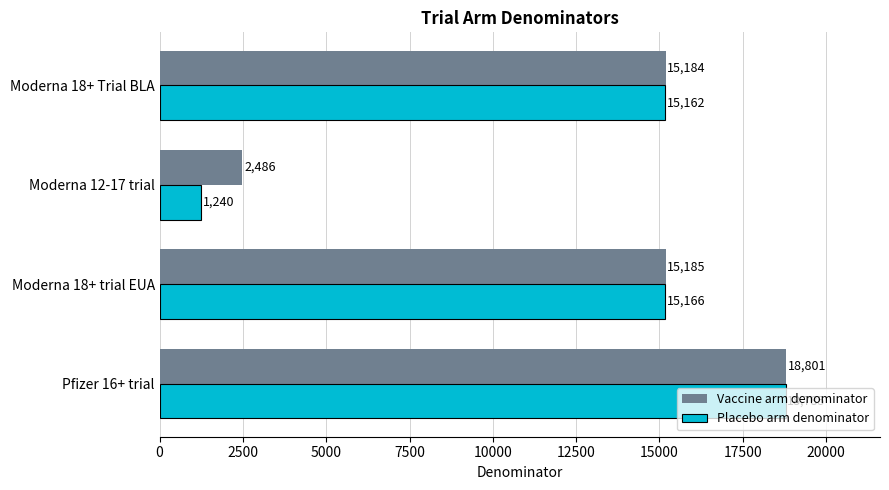

The Placebo arm denominator series shows 18785 at Pfizer 16+ trial. True or false?

True